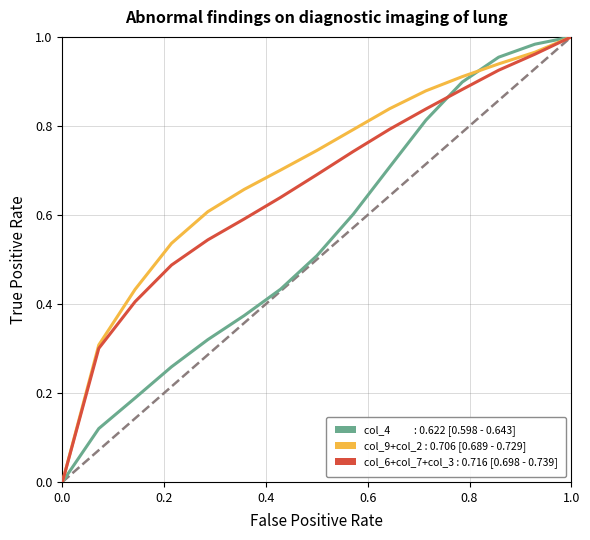

Does the chart have visible grid lines?

Yes